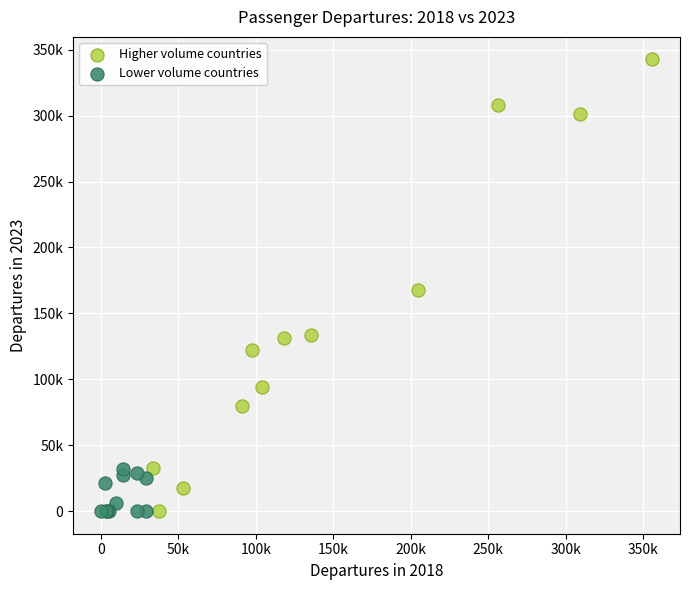

Which series reaches the maximum Y coordinate?

Higher volume countries